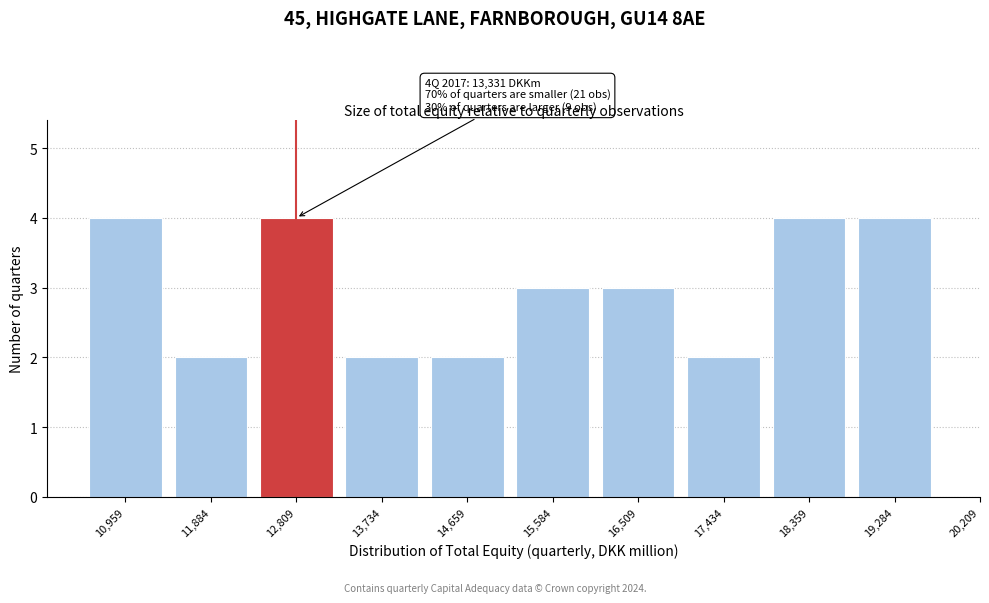

Reading right to left, list all the values displayed in this chart.

4	4	2	3	3	2	2	4	2	4